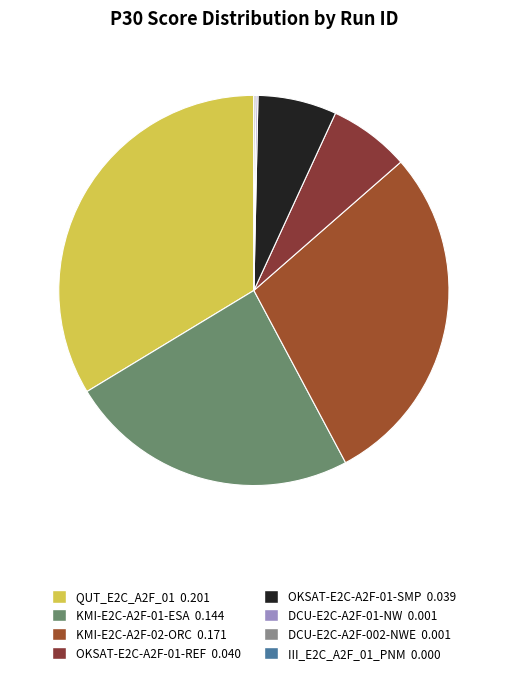

How many slices are in this pie chart?

8